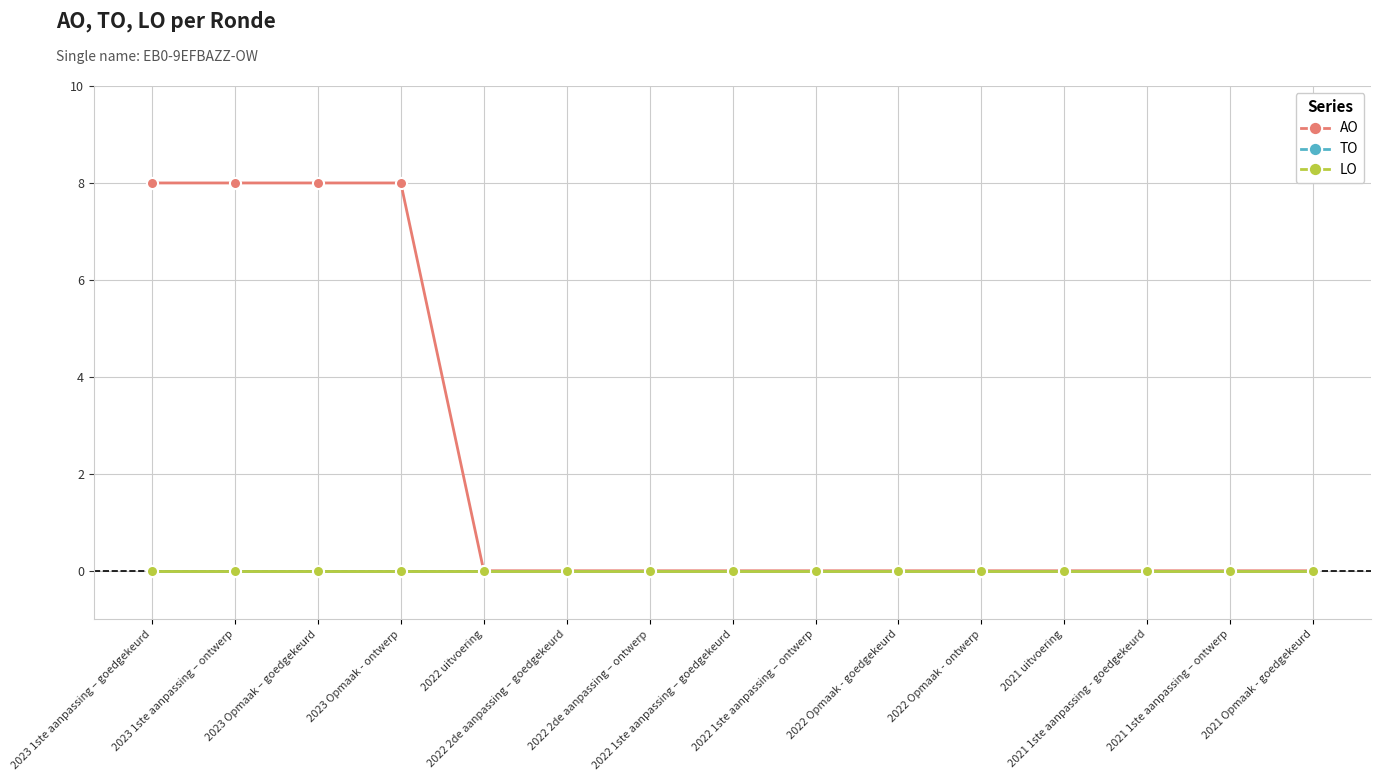

Is this an area chart (filled region under the line)?

No